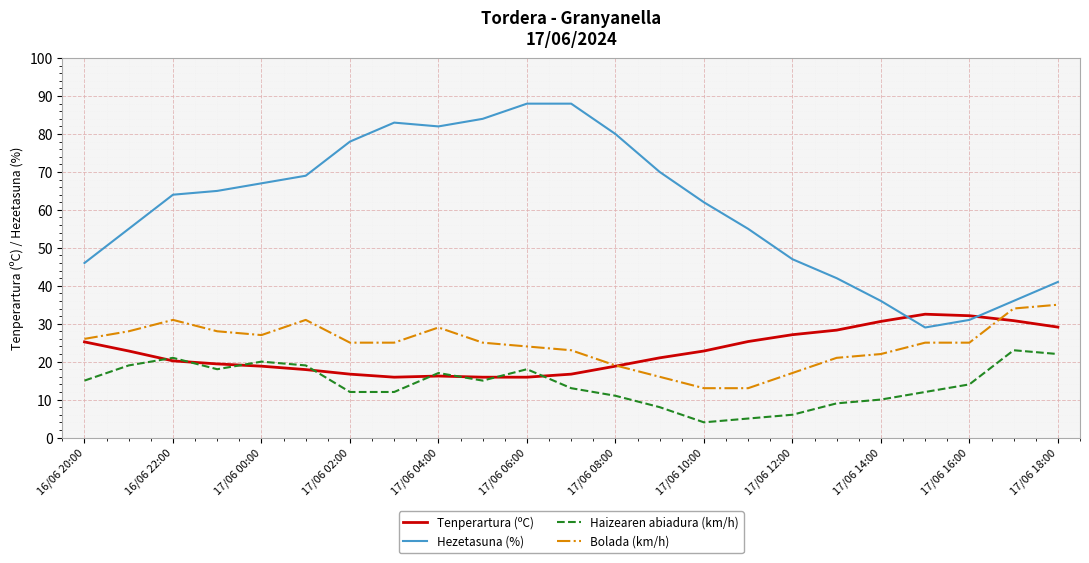

True or false: Bolada (km/h) and Hezetasuna (%) intersect in this chart.

False